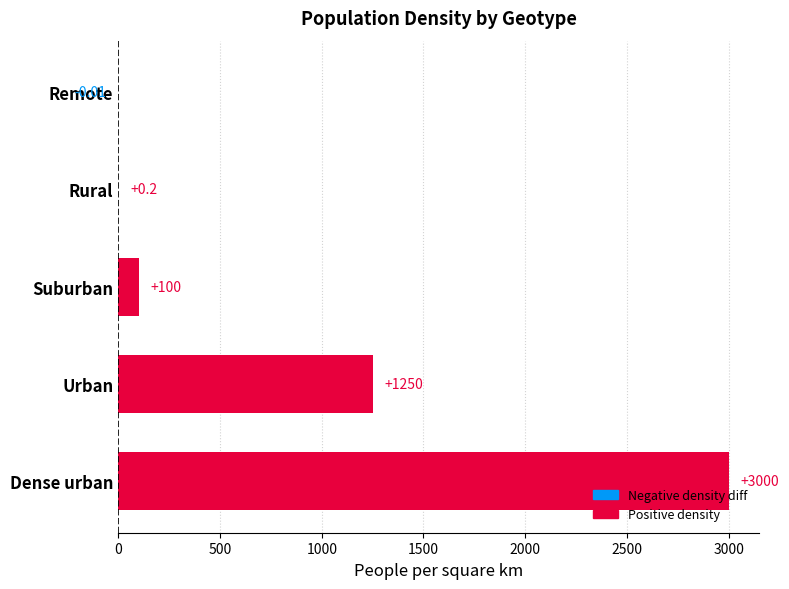

At which label is the value closest to 1499?

Urban